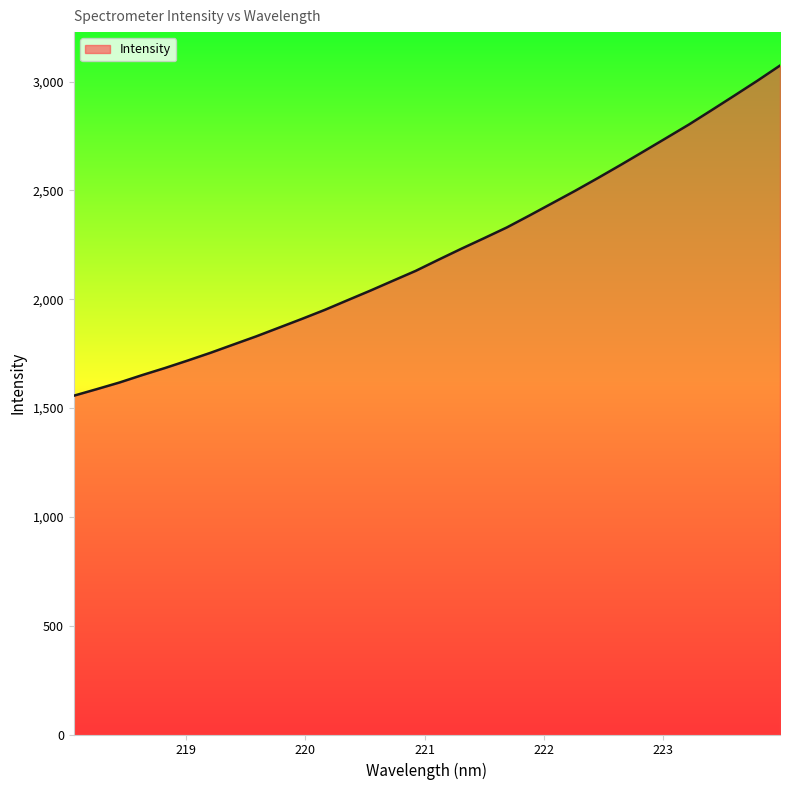

What is the smallest value displayed?

1556.5